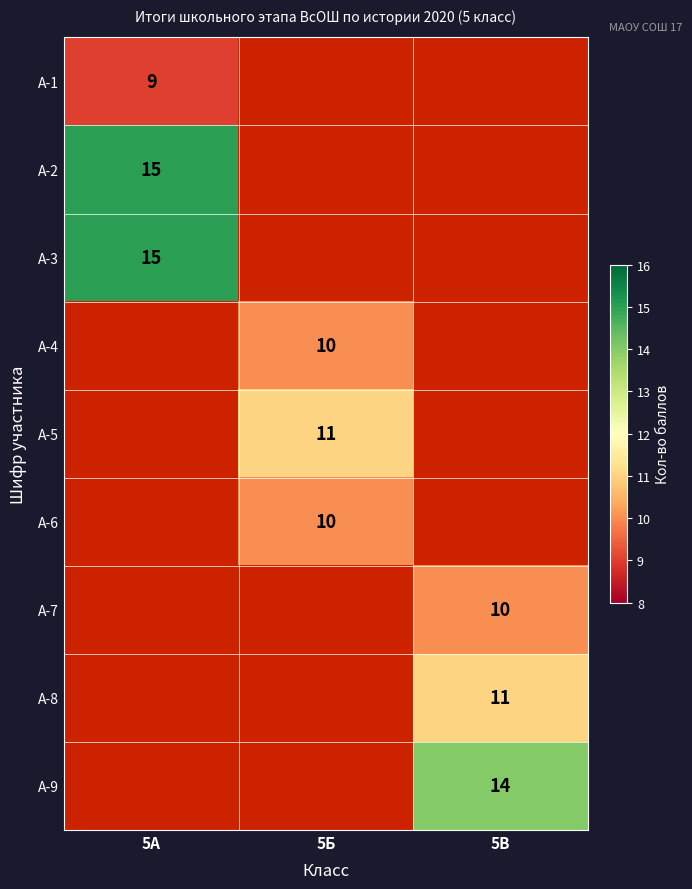

How many distinct data groups are displayed?

9